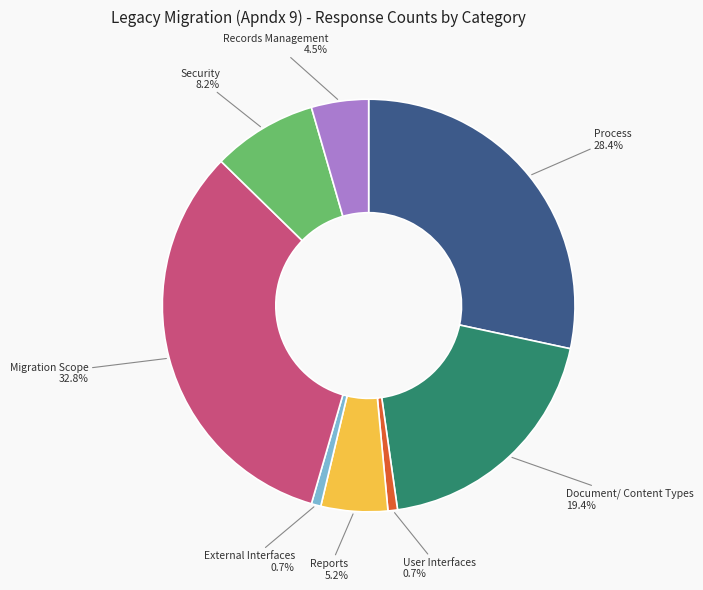

Does any single category account for the majority?

No